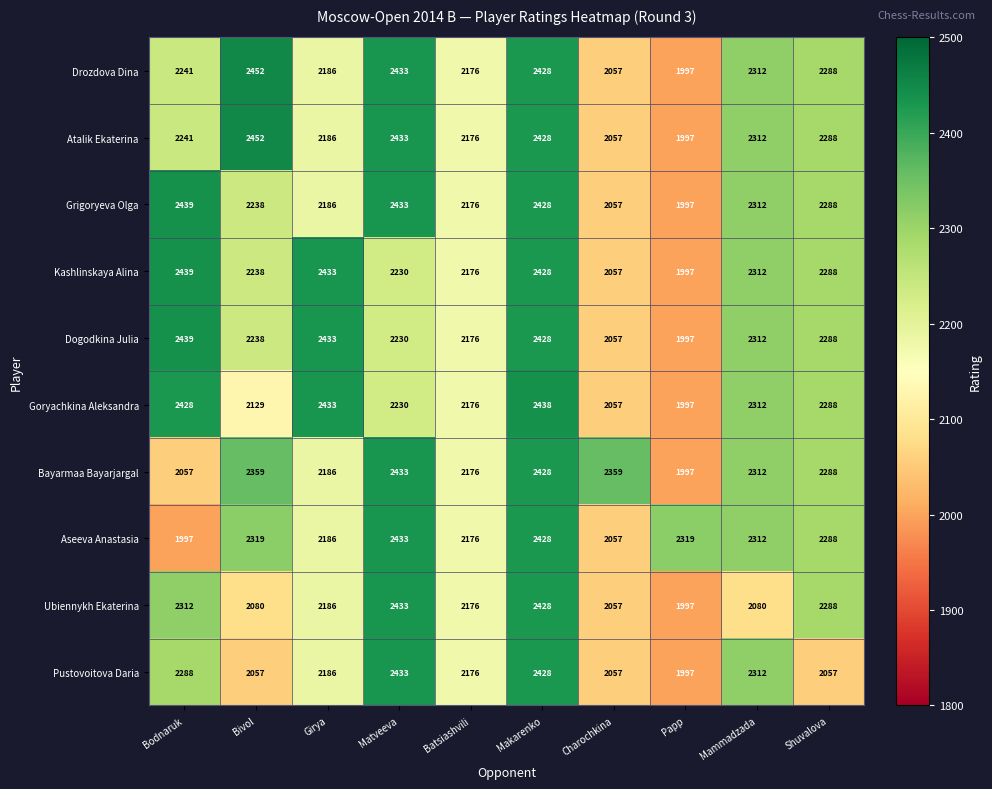

What is the greatest value displayed?

2452